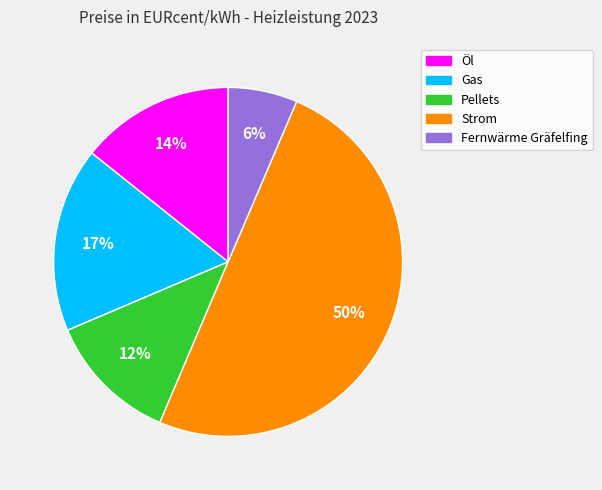

Between Strom and Gas, which is larger?

Strom